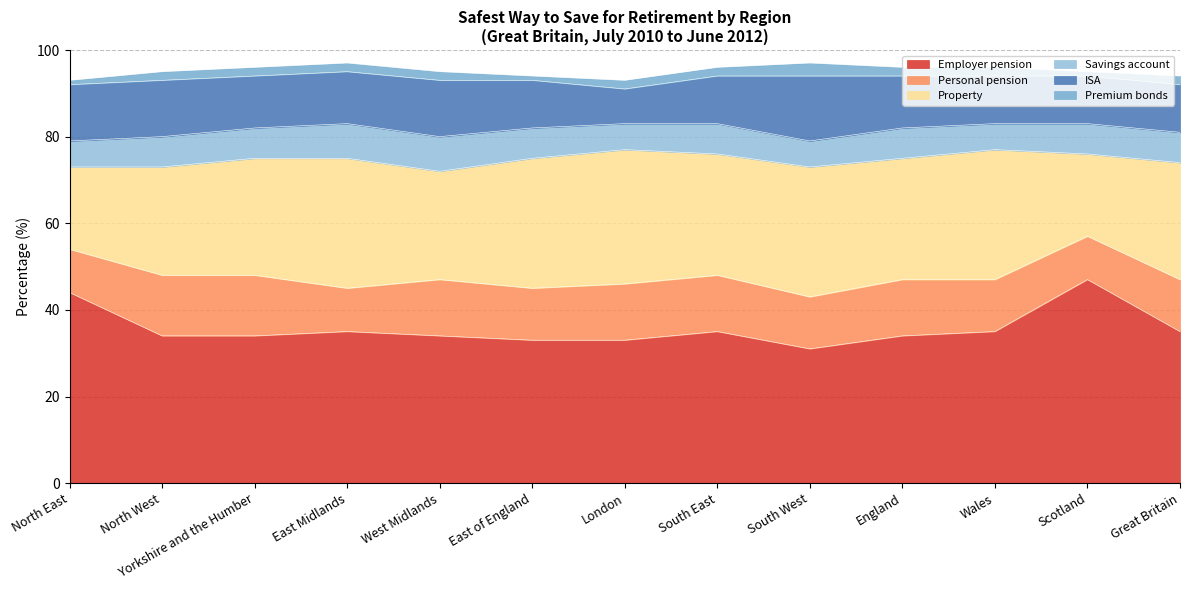

Reading left to right, transcribe all the data shown in this chart.

Employer pension: North East=44	North West=34	Yorkshire and the Humber=34	East Midlands=35	West Midlands=34	East of England=33	London=33	South East=35	South West=31	England=34	Wales=35	Scotland=47	Great Britain=35
Personal pension: North East=10	North West=14	Yorkshire and the Humber=14	East Midlands=10	West Midlands=13	East of England=12	London=13	South East=13	South West=12	England=13	Wales=12	Scotland=10	Great Britain=12
Property: North East=19	North West=25	Yorkshire and the Humber=27	East Midlands=30	West Midlands=25	East of England=30	London=31	South East=28	South West=30	England=28	Wales=30	Scotland=19	Great Britain=27
Savings account: North East=6	North West=7	Yorkshire and the Humber=7	East Midlands=8	West Midlands=8	East of England=7	London=6	South East=7	South West=6	England=7	Wales=6	Scotland=7	Great Britain=7
ISA: North East=13	North West=13	Yorkshire and the Humber=12	East Midlands=12	West Midlands=13	East of England=11	London=8	South East=11	South West=15	England=12	Wales=11	Scotland=11	Great Britain=11
Premium bonds: North East=1	North West=2	Yorkshire and the Humber=2	East Midlands=2	West Midlands=2	East of England=1	London=2	South East=2	South West=3	England=2	Wales=2	Scotland=1	Great Britain=2